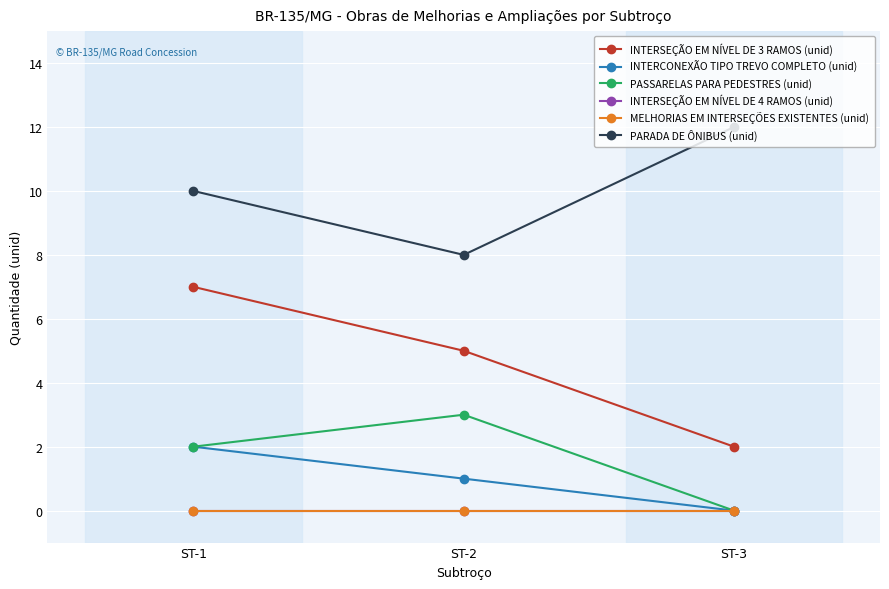

What is the difference between the second highest and minimum values in the PASSARELAS PARA PEDESTRES (unid) series?

2